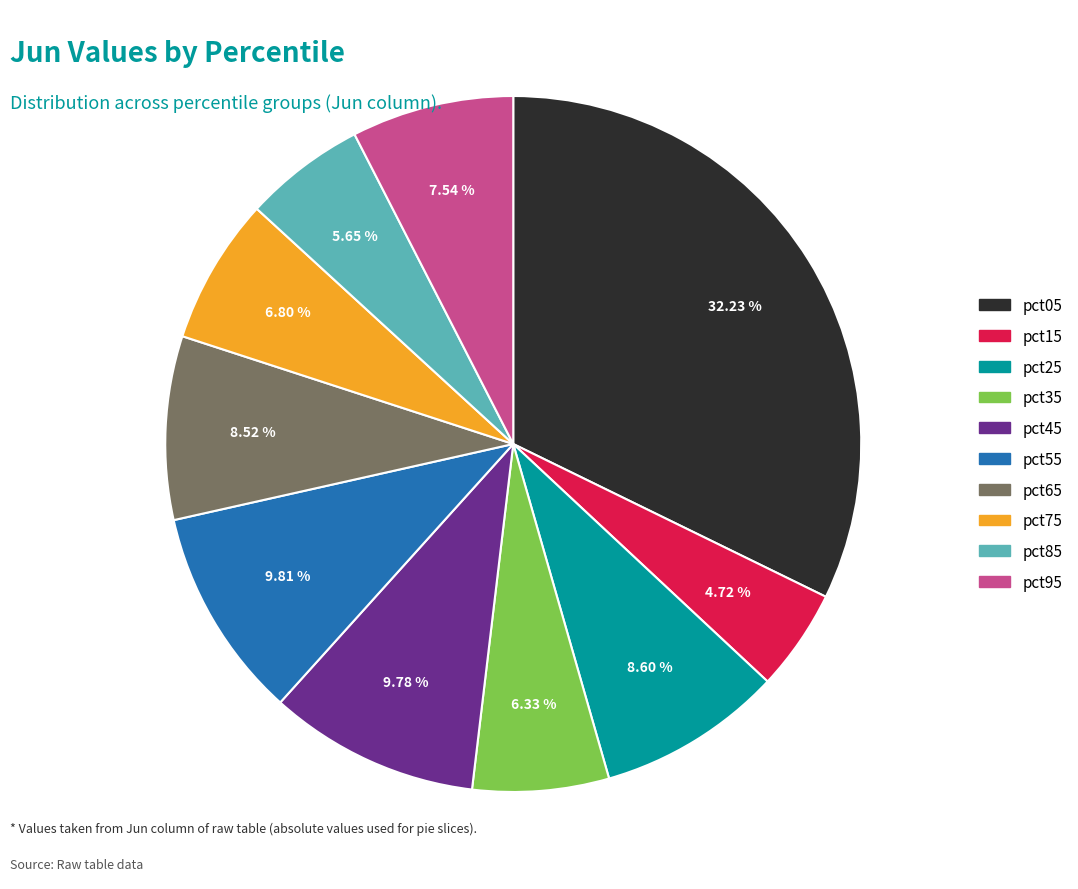

Between pct95 and pct65, which is larger?

pct65